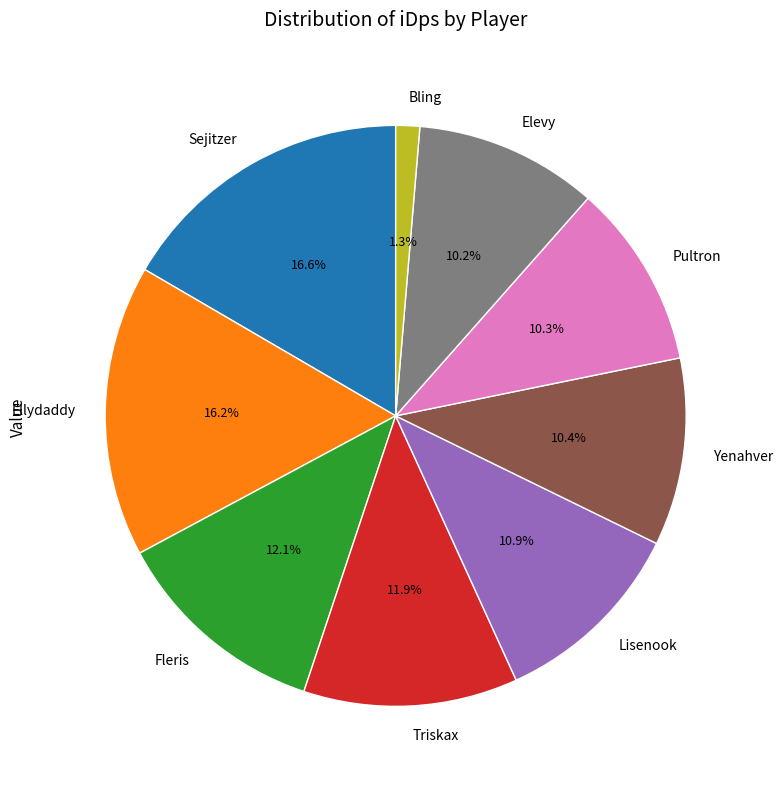

Is Ellydaddy the majority of the pie?

No